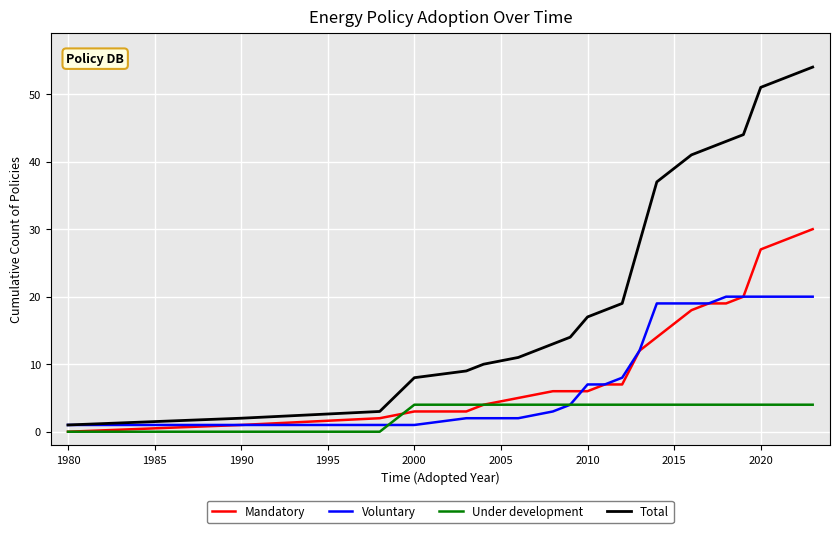

List the series in order of their peak value, highest first.

Total, Mandatory, Voluntary, Under development